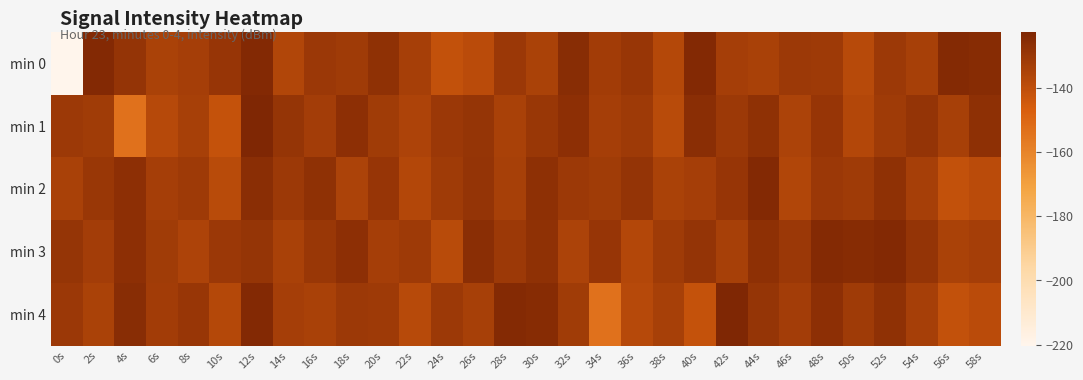

Which category has the highest value across all series?

12s